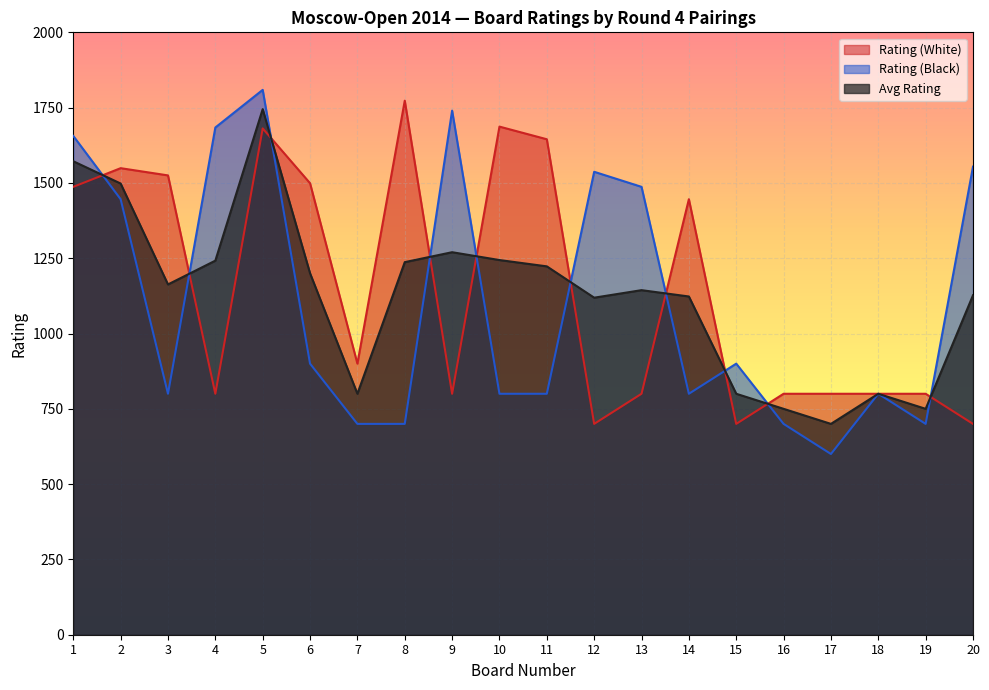

What value does the Rating (White) series have at 1, to the nearest 100?

1500